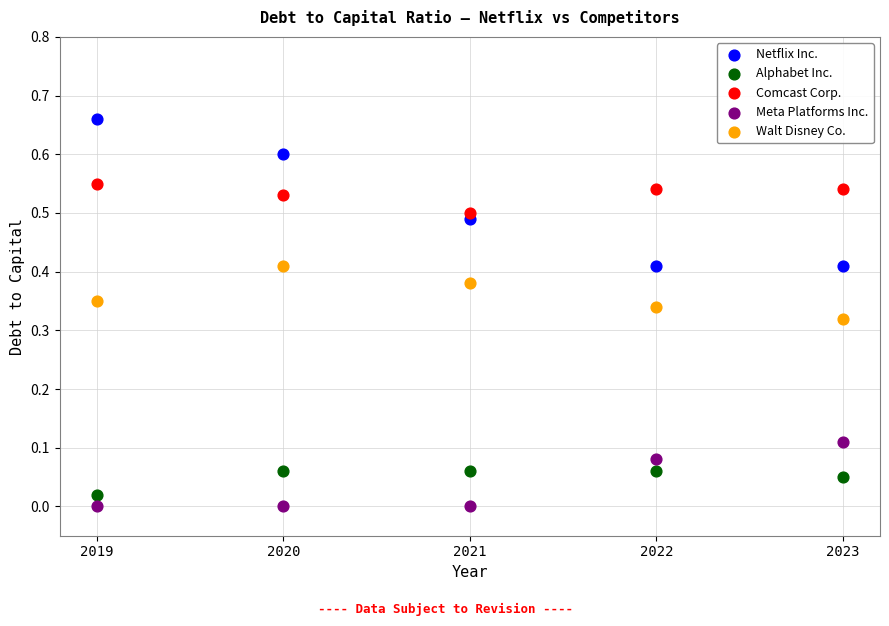

What are all the series names shown in the legend?

Netflix Inc., Alphabet Inc., Comcast Corp., Meta Platforms Inc., Walt Disney Co.